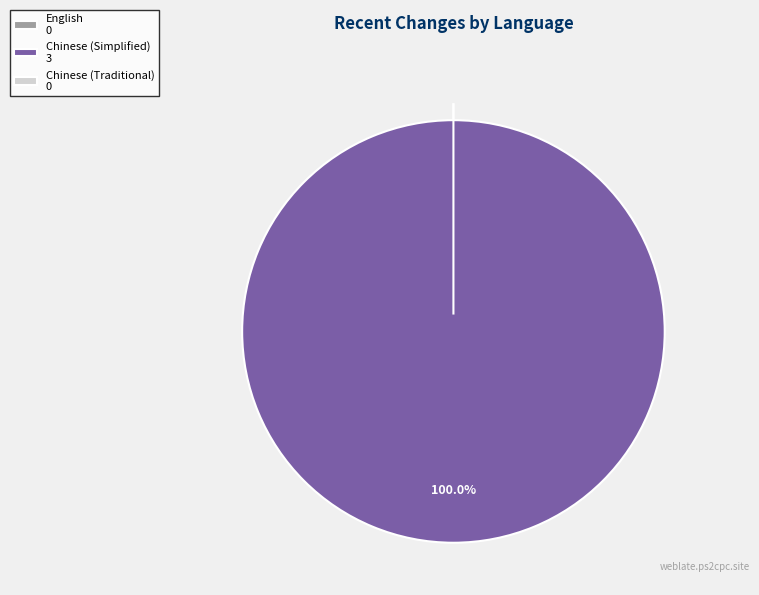

Rank the categories by value from highest to lowest.

Chinese (Simplified), English, Chinese (Traditional)